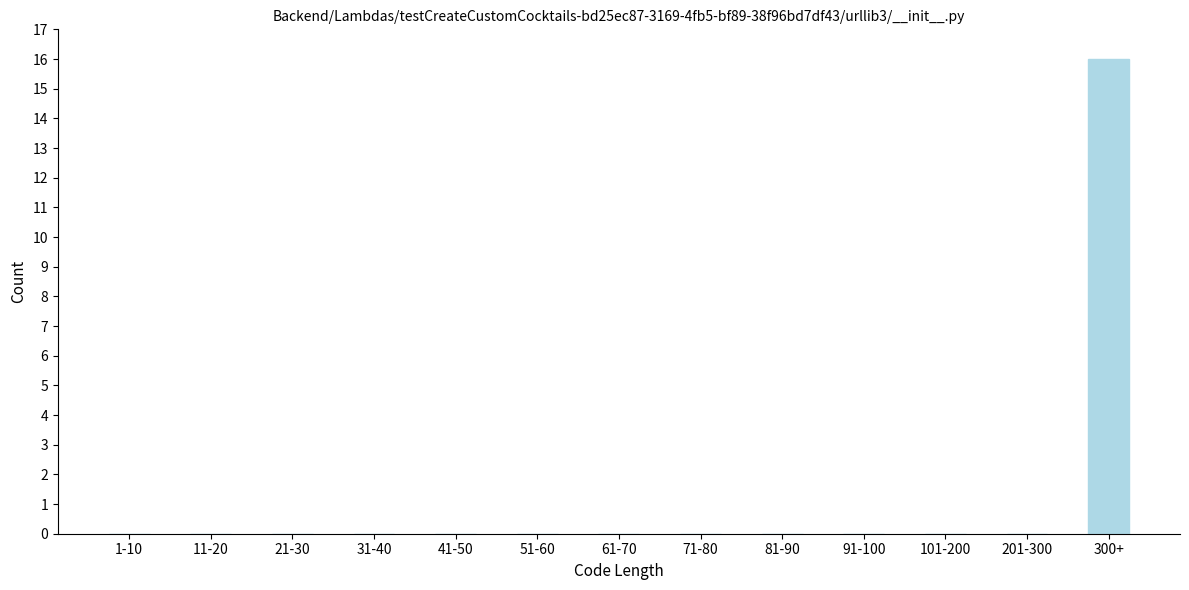

The chart shows a value of 0 at 81-90. True or false?

True